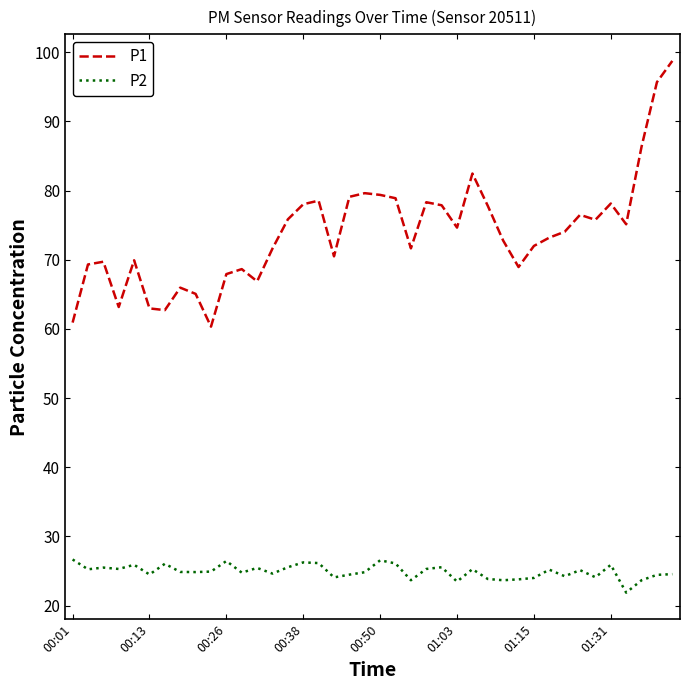

What is the maximum value shown in the chart?

98.8